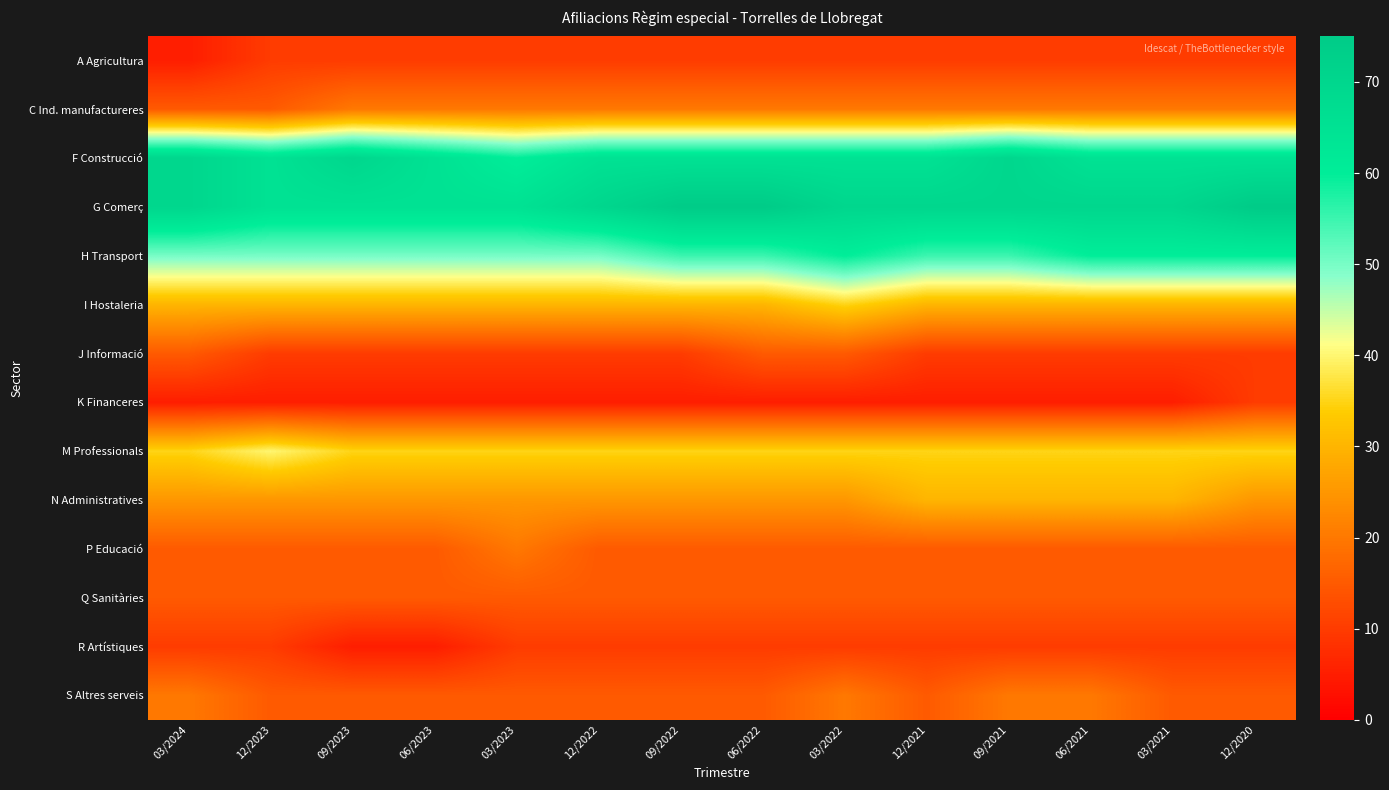

What is the total value across all series at 09/2021?

395